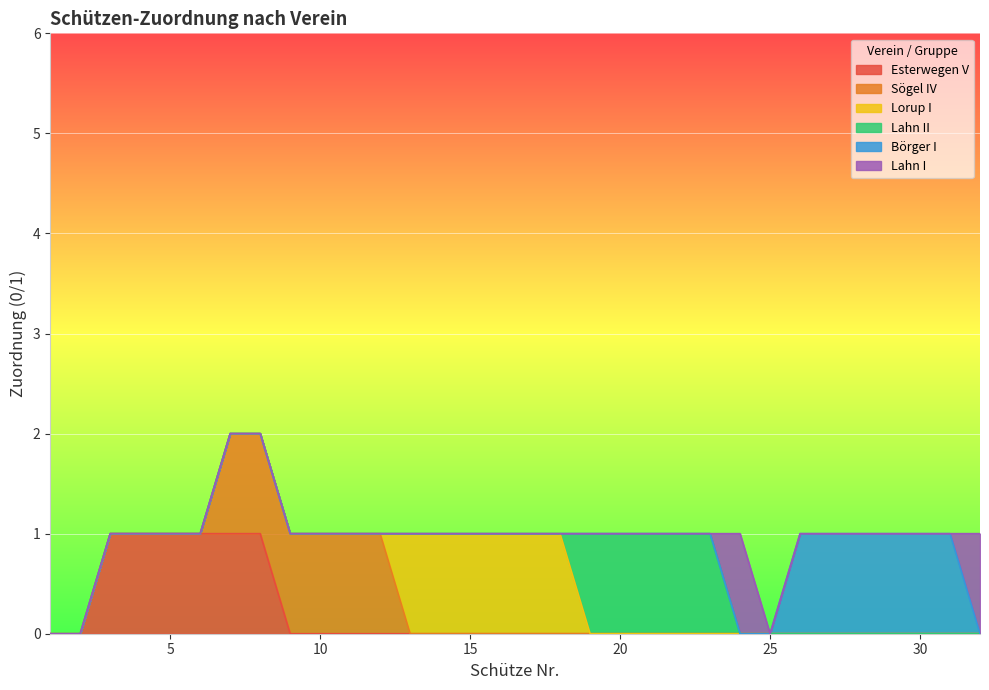

At which label is Lahn II closest to 0?

1